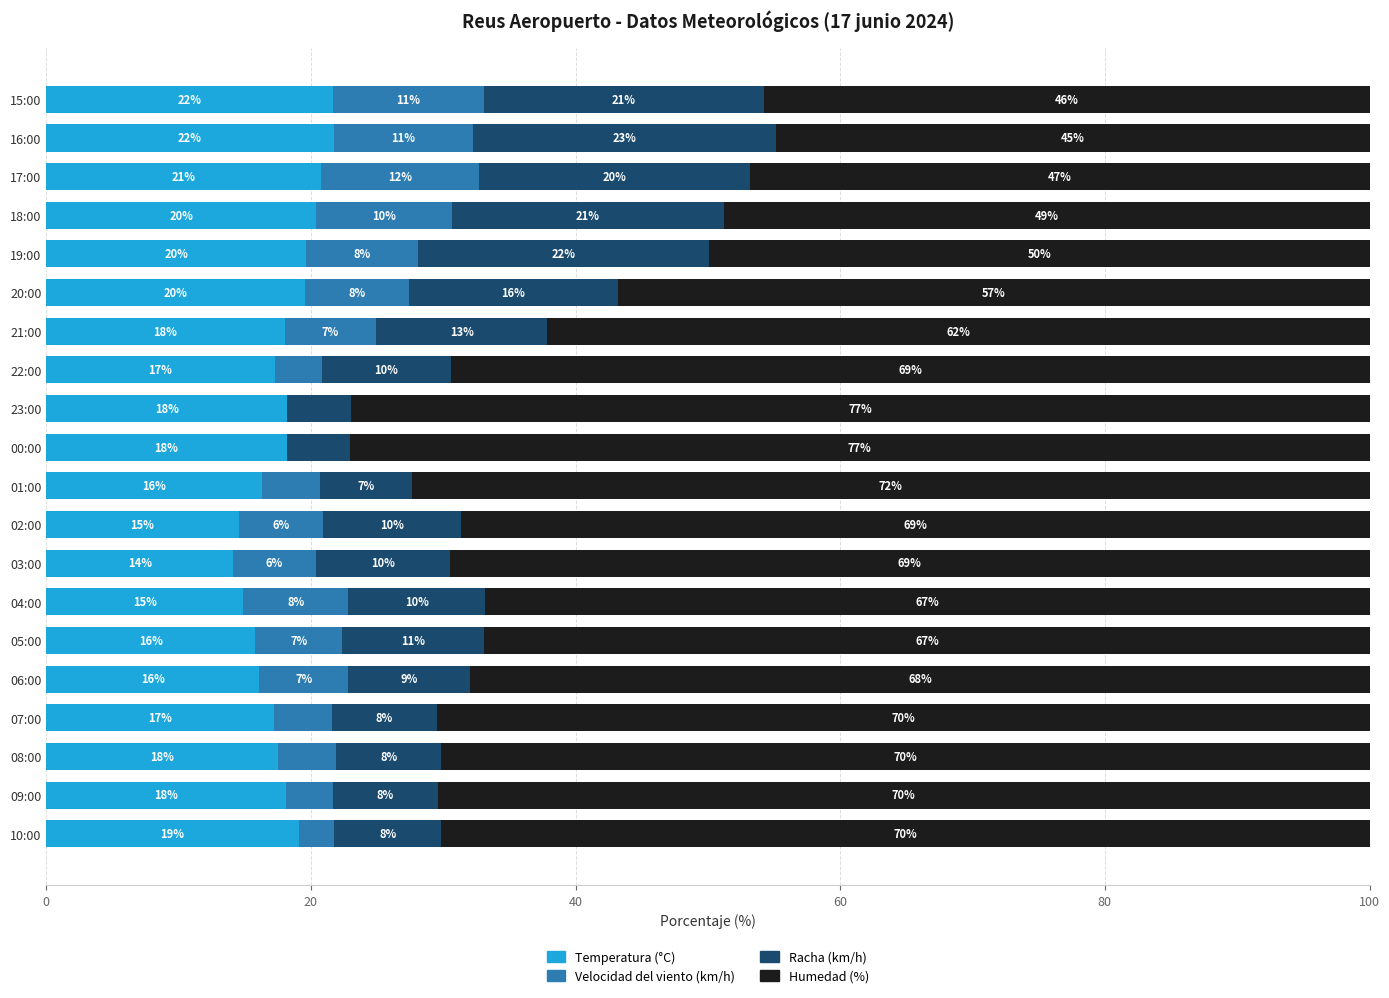

What is the total value across all series at 22:00?

100.0